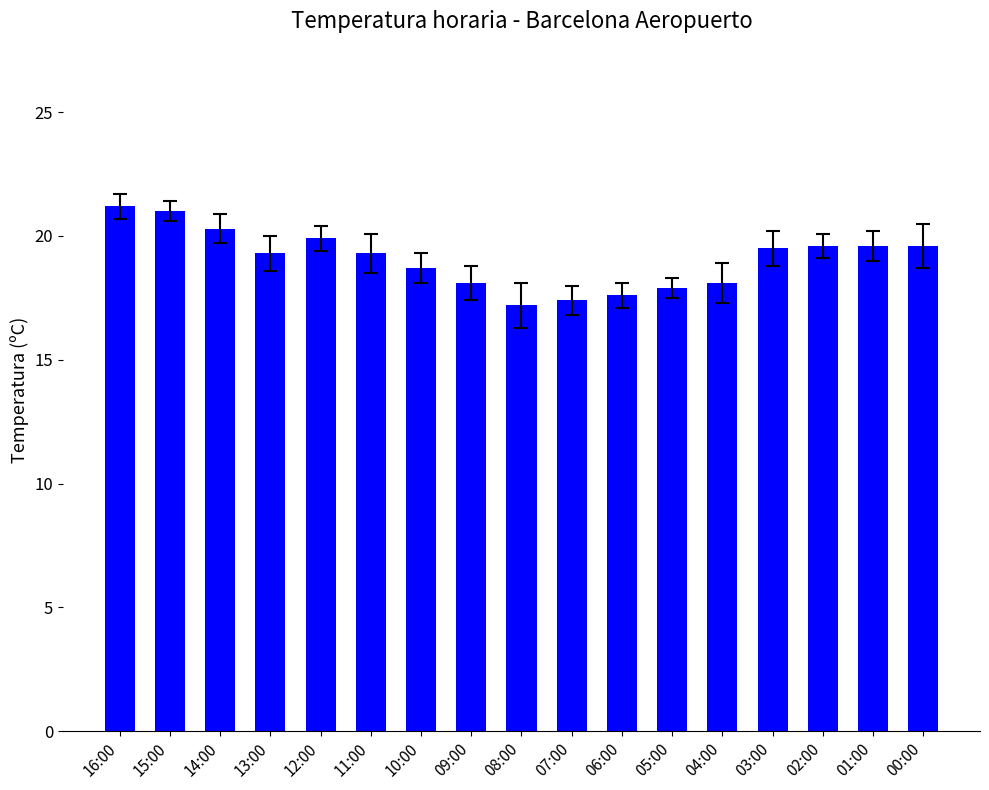

What is the label of the 8th bar from the right?

07:00